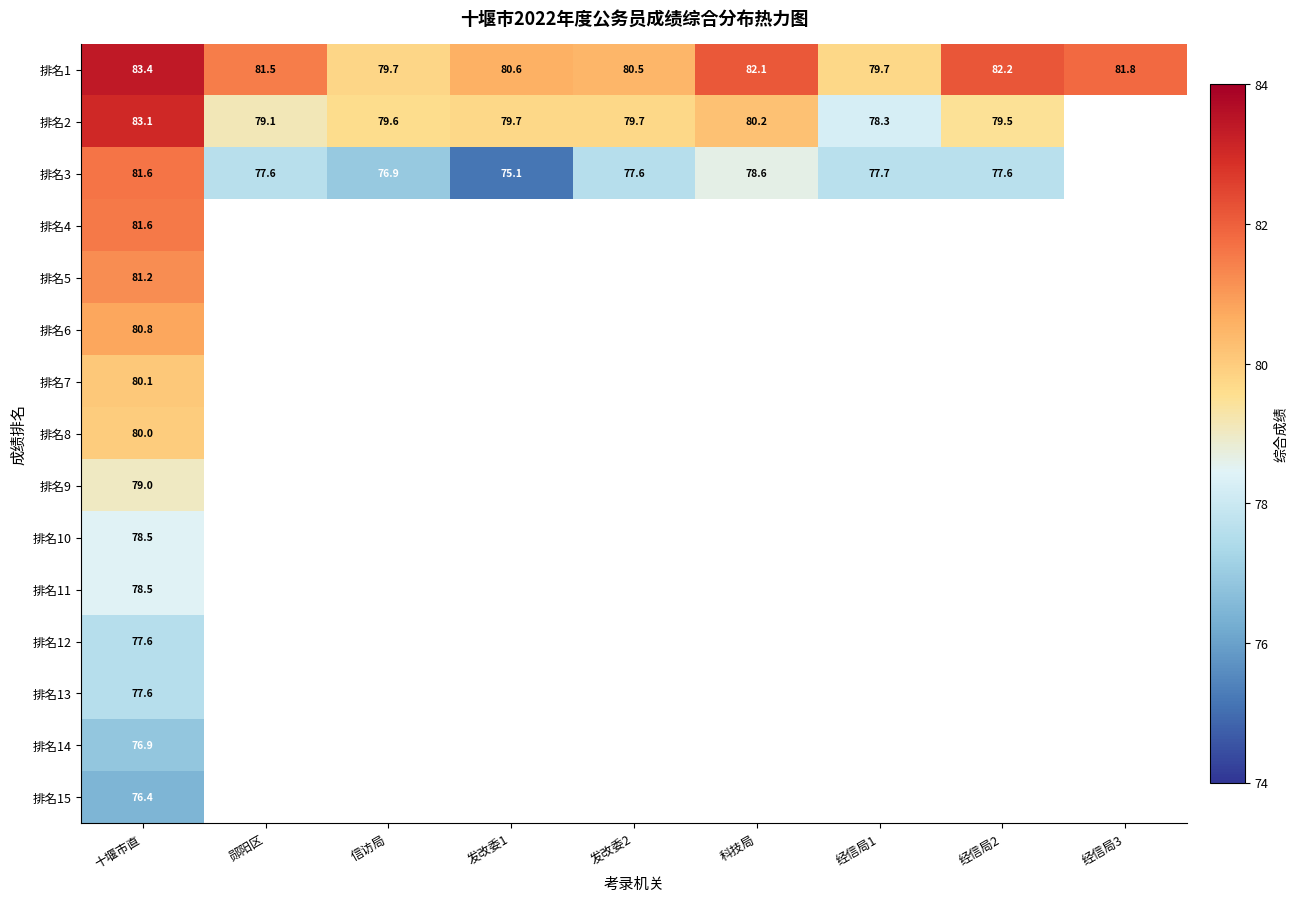

List the labels in order of 排名3 value, smallest first.

发改委1, 信访局, 发改委2, 郧阳区, 经信局2, 经信局1, 科技局, 十堰市直, 经信局3